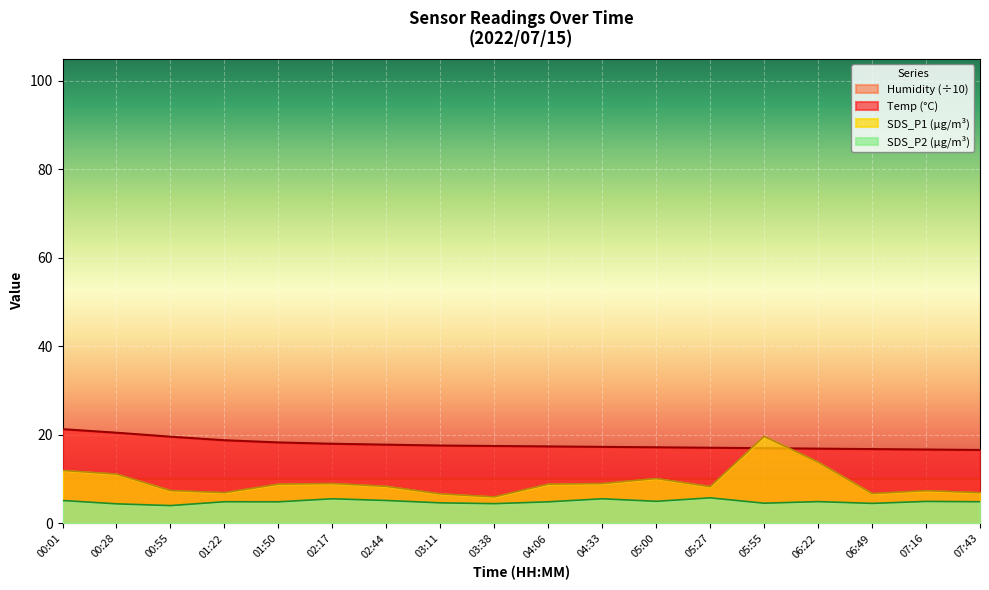

Reading left to right, list all the values displayed in this chart.

Temp: 21.3	20.5	19.6	18.8	18.3	18.0	17.8	17.6	17.5	17.4	17.3	17.2	17.1	17.0	16.9	16.8	16.7	16.6
SDS_P1: 12.0	11.2	7.4	7.0	8.9	9.0	8.4	6.7	6.0	8.9	9.0	10.2	8.3	19.7	13.8	6.8	7.4	7.0
SDS_P2: 5.2	4.4	4.0	4.9	4.9	5.6	5.2	4.7	4.5	4.9	5.6	5.0	5.8	4.6	4.9	4.5	5.0	4.9